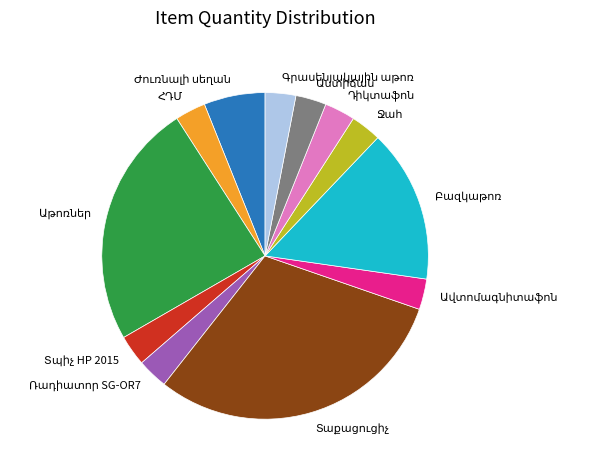

How many segments does this pie chart have?

12